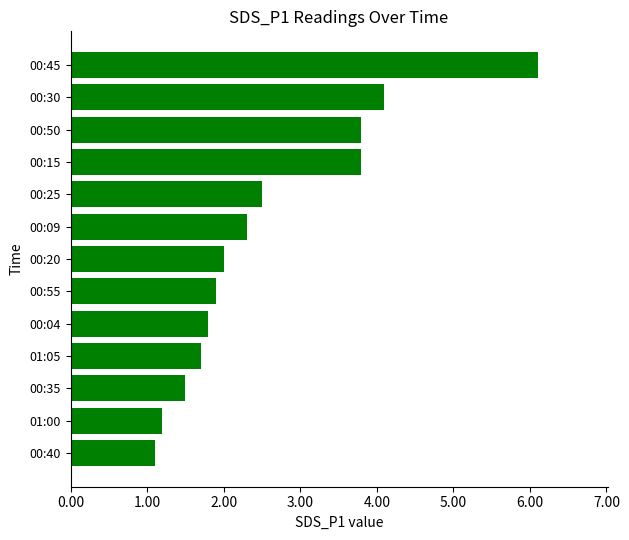

At which label is the value closest to 3?

00:25